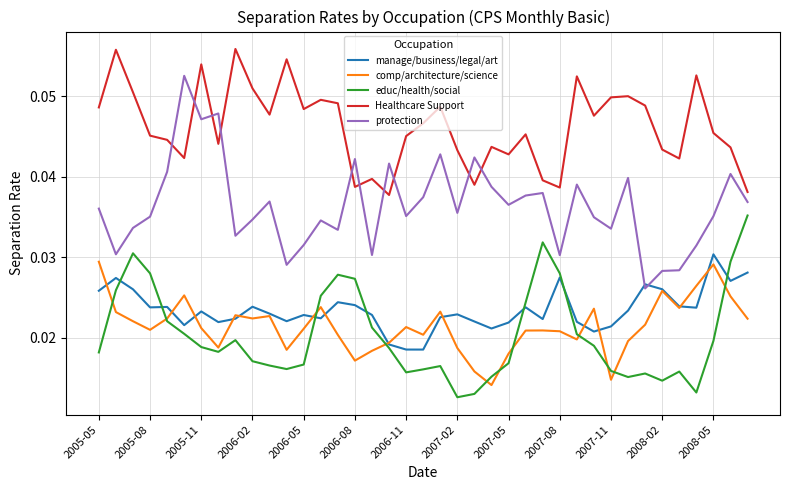

How many times do educ/health/social and comp/architecture/science cross each other?

11